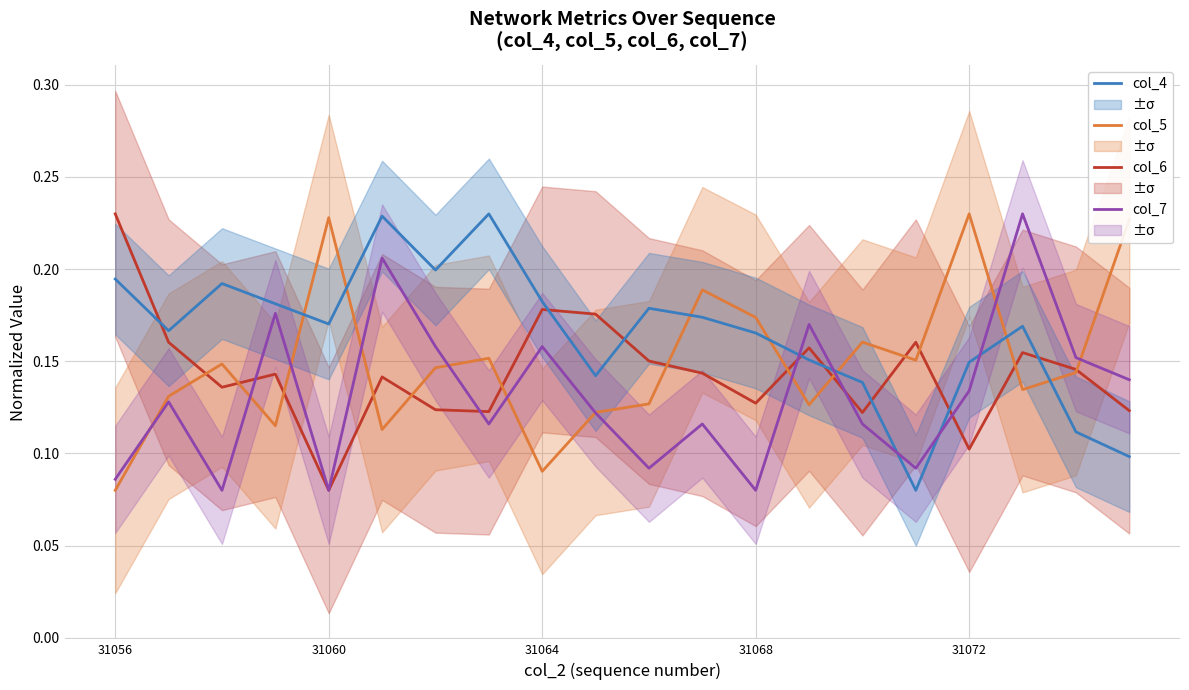

Which series has the largest range (max minus min)?

col_6